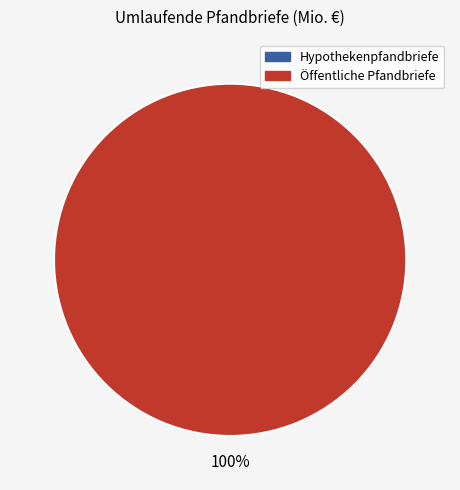

What percentage do Öffentliche Pfandbriefe and Hypothekenpfandbriefe together represent?

100.0%